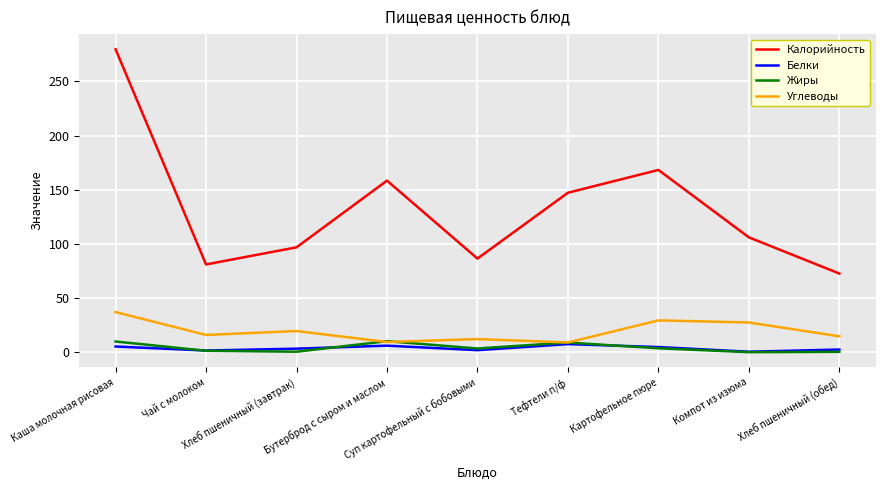

How many values in the Жиры series are below 3?

4